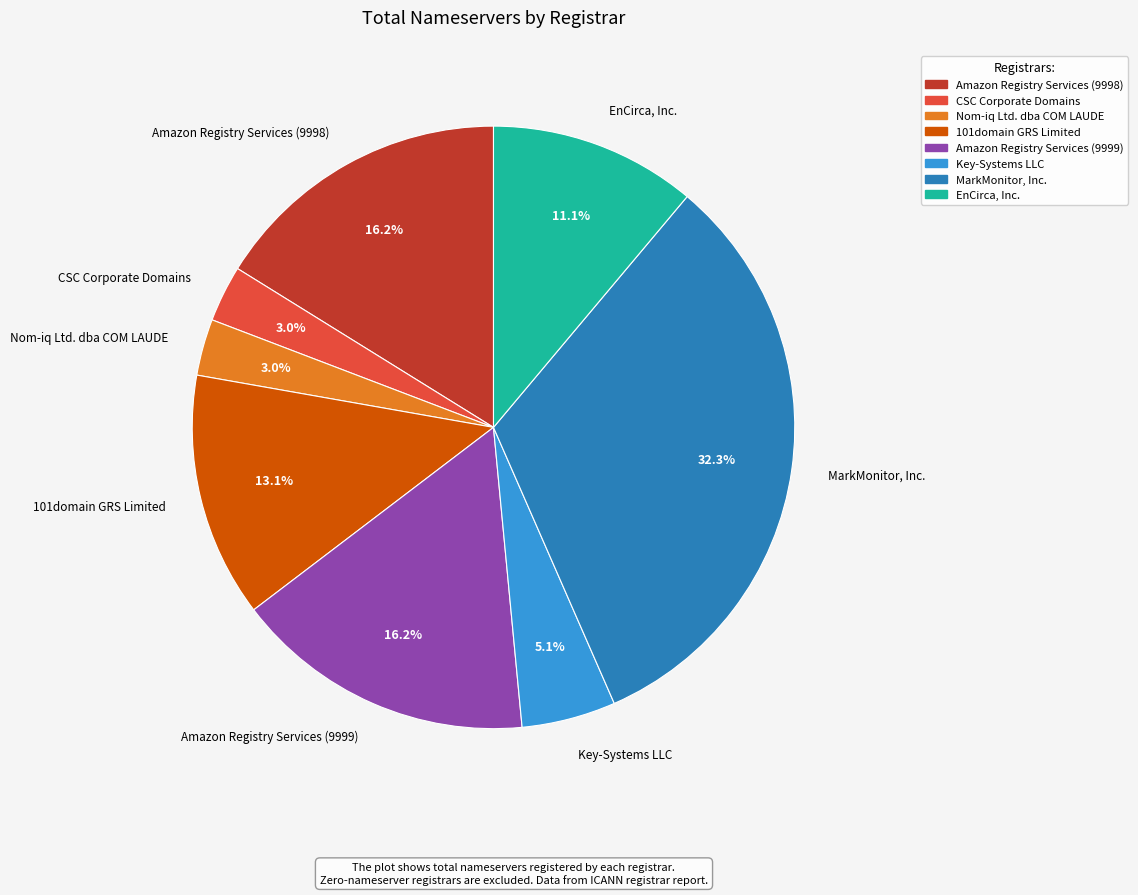

Is the sum of CSC Corporate Domains and EnCirca, Inc. greater than half?

No